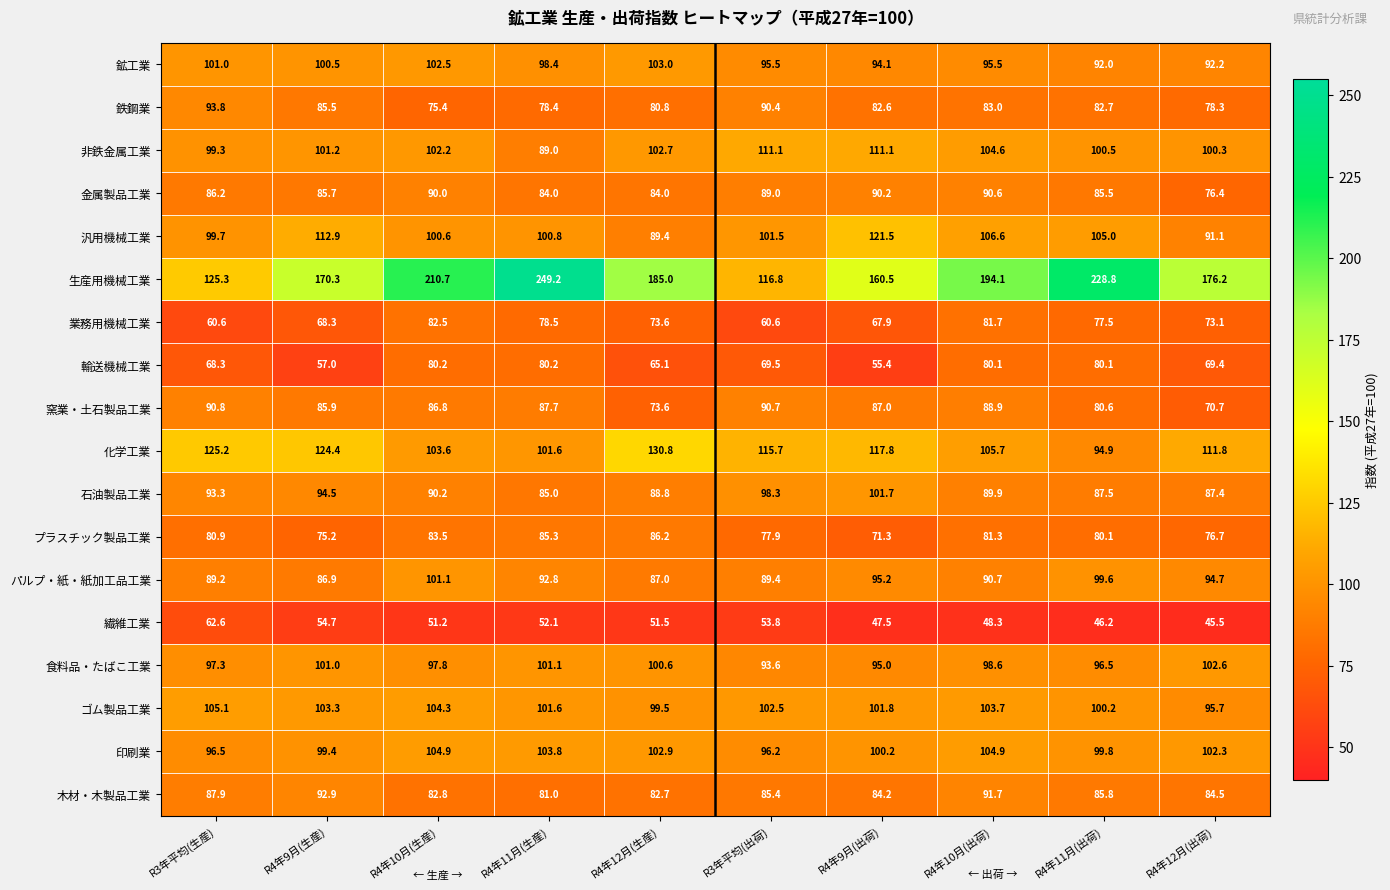

What value does the 印刷業 series have at R3年平均(生産)?

96.5